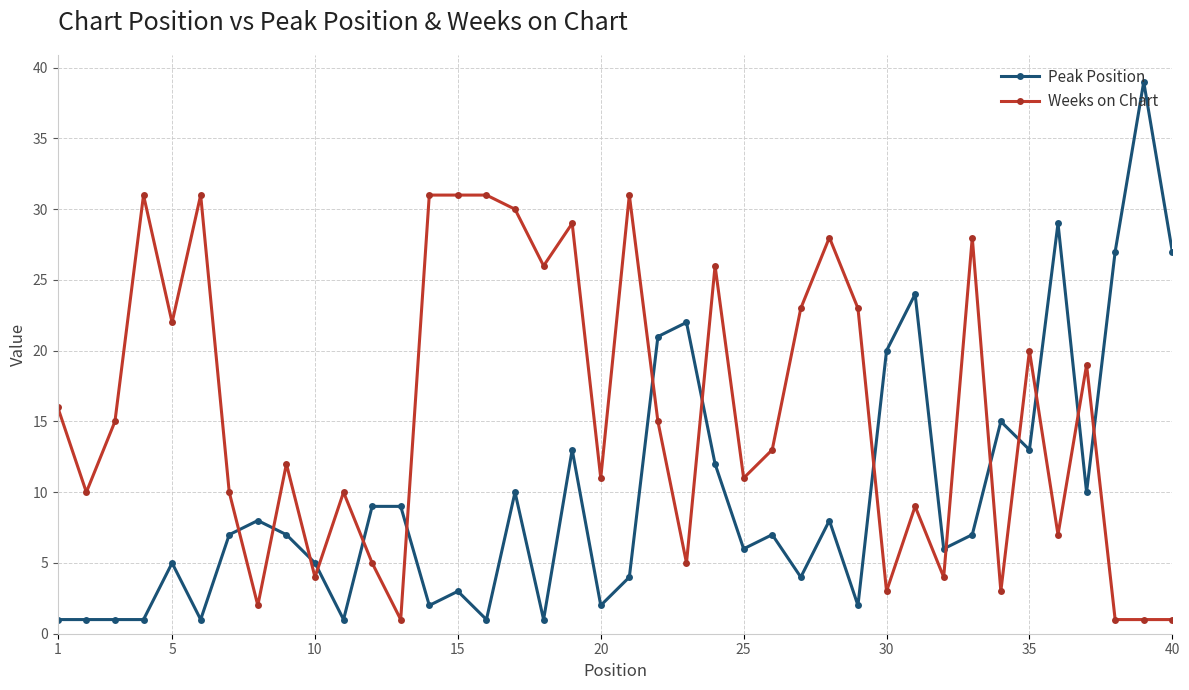

Reading left to right, transcribe all the data shown in this chart.

Peak Position: 1	1	1	1	5	1	7	8	7	5	1	9	9	2	3	1	10	1	13	2	4	21	22	12	6	7	4	8	2	20	24	6	7	15	13	29	10	27	39	27
Weeks on Chart: 16	10	15	31	22	31	10	2	12	4	10	5	1	31	31	31	30	26	29	11	31	15	5	26	11	13	23	28	23	3	9	4	28	3	20	7	19	1	1	1